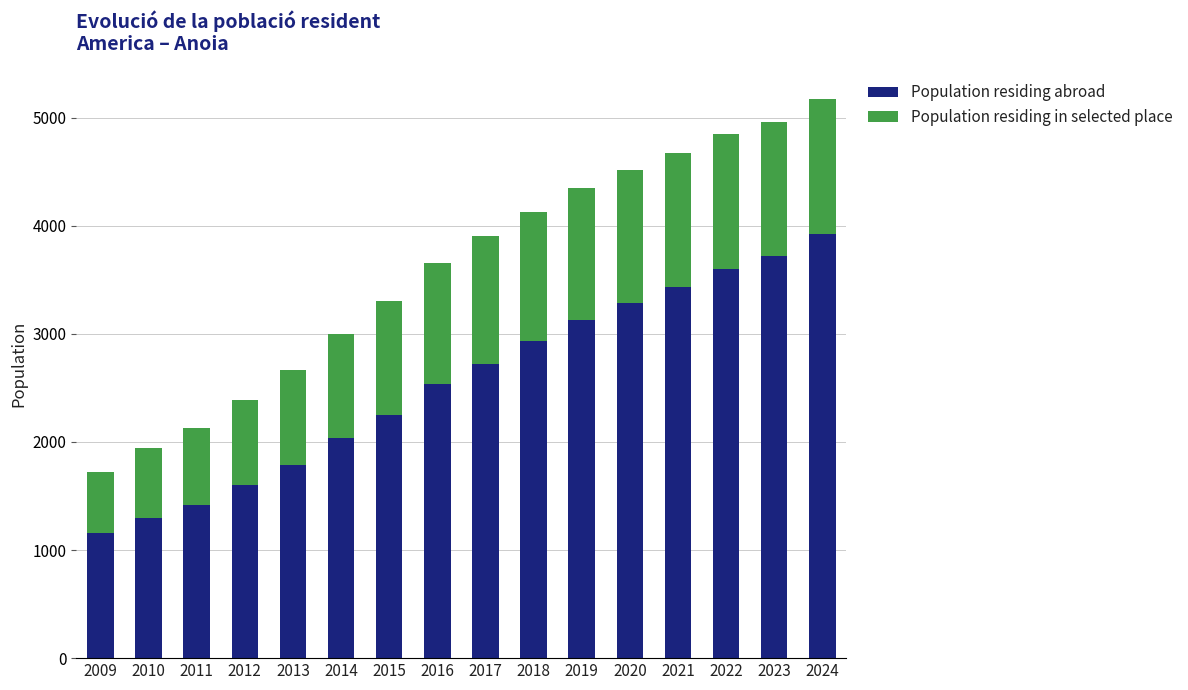

What are all the series names shown in the legend?

Population residing abroad, Population residing in selected place